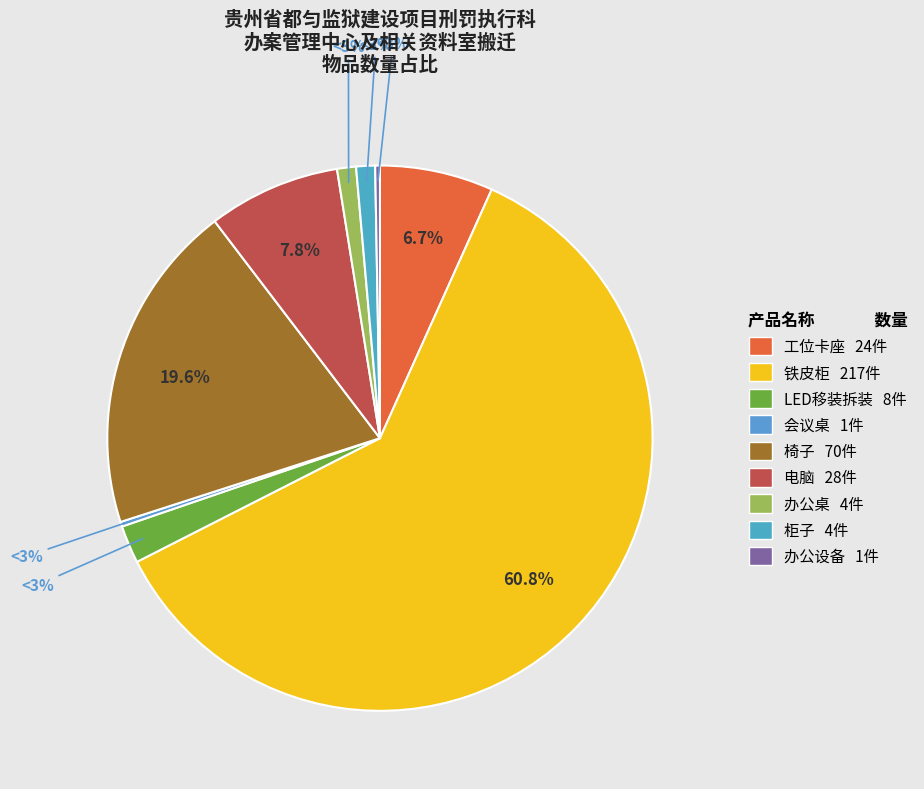

Between 柜子 and LED移装拆装, which is larger?

LED移装拆装